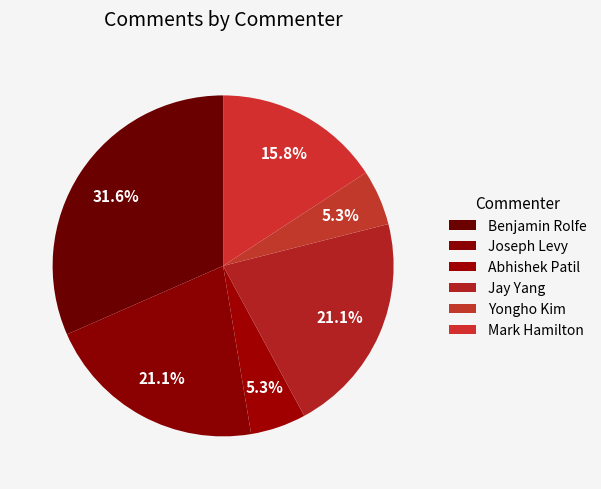

What percentage do Benjamin Rolfe and Yongho Kim together represent?

36.8%